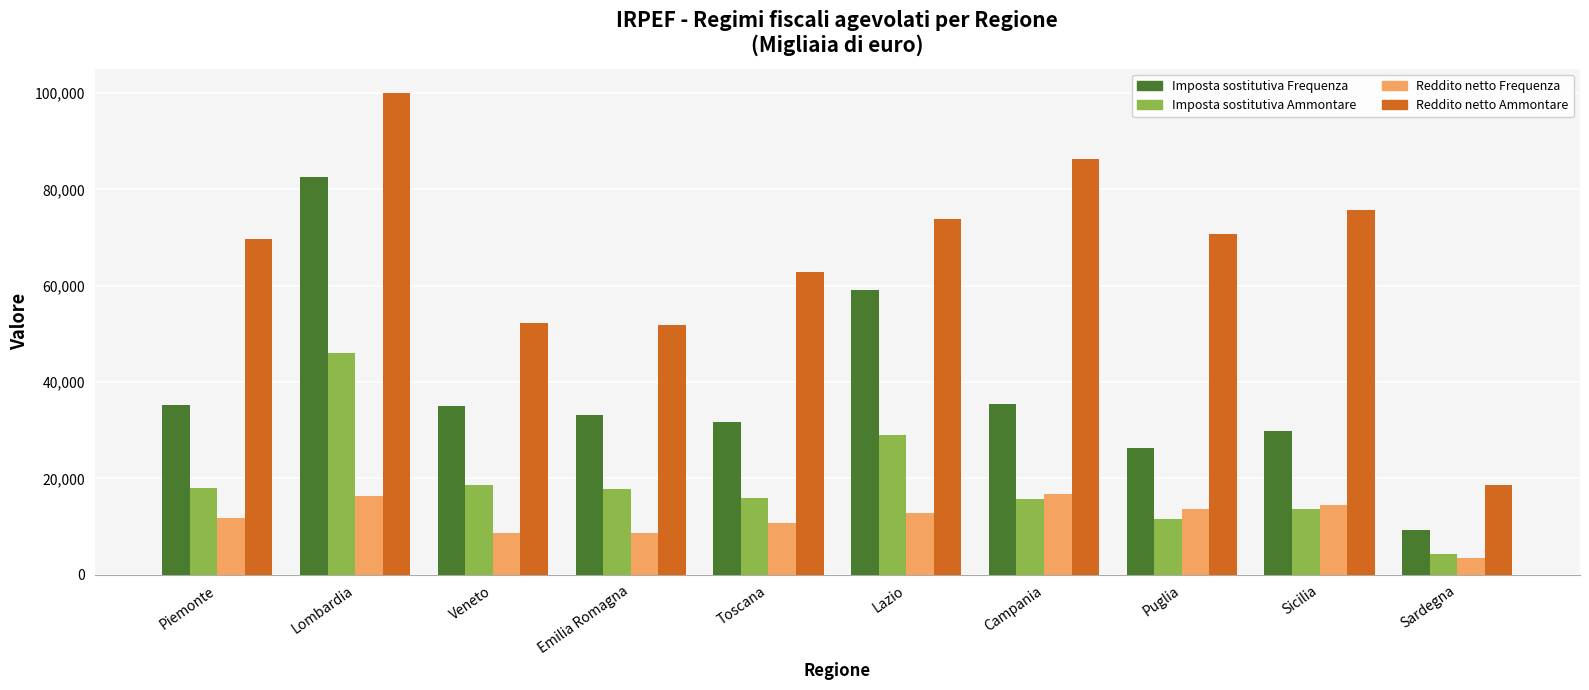

What is the value of the Reddito netto Frequenza bar at the 5th from the left?

10666